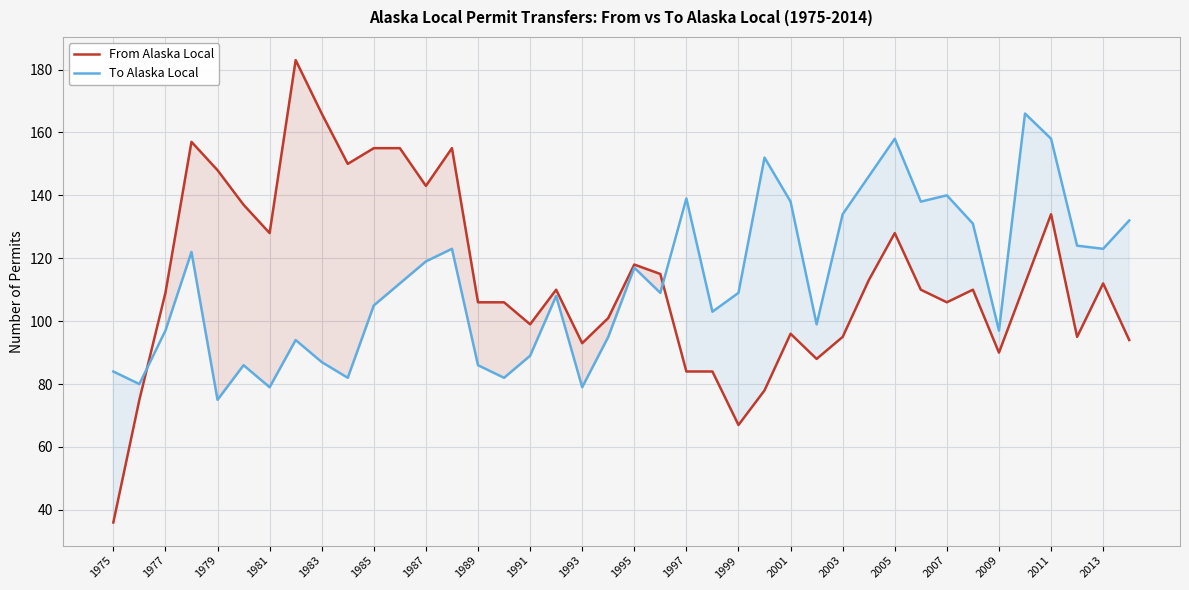

The From Alaska Local series shows 106 at 1989. True or false?

True